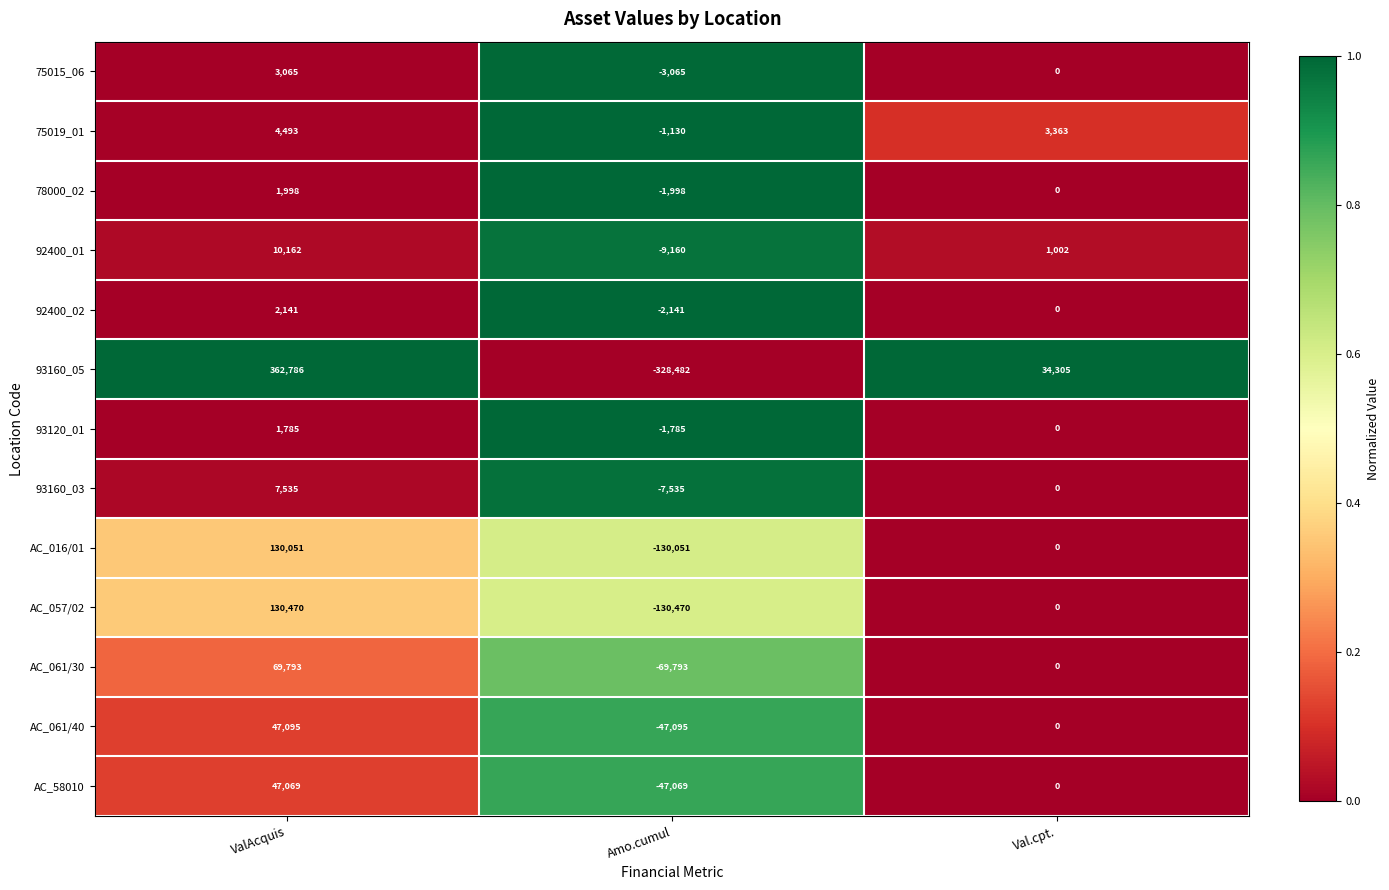

Which series has the largest total across all categories?

93160_05